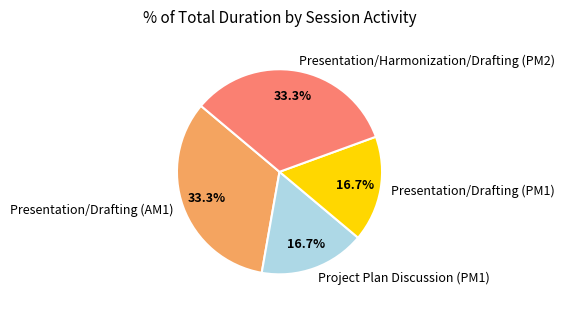

Does any single category account for the majority?

No